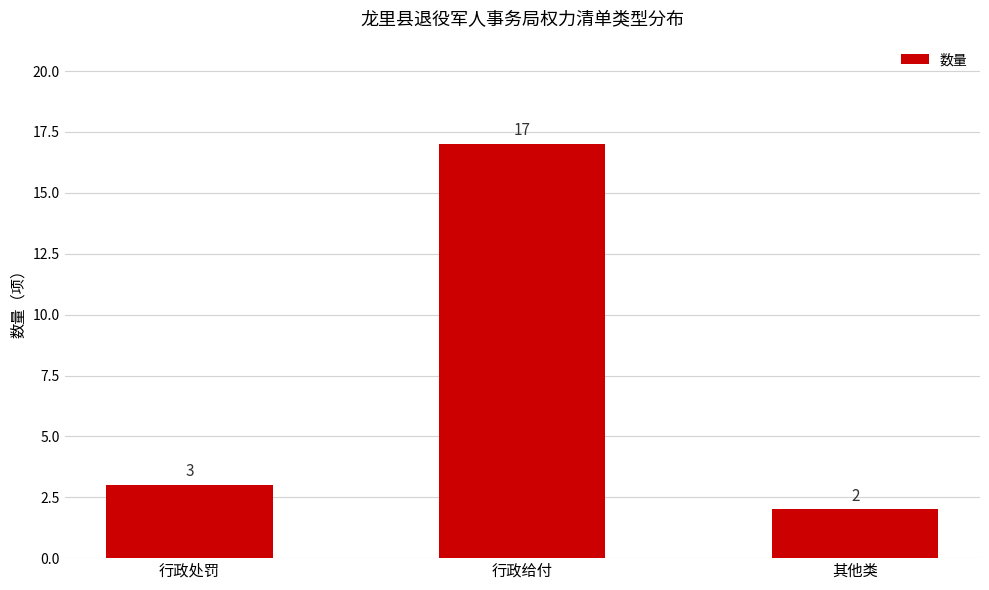

Does the chart contain stacked bars?

No